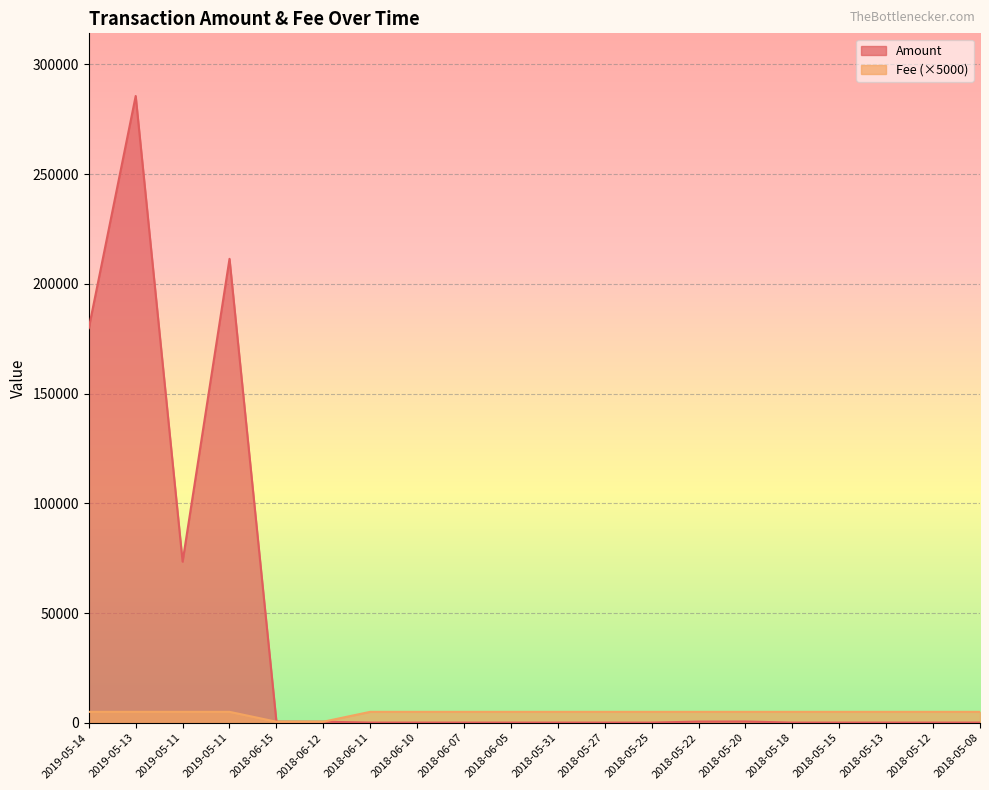

Which category has the lowest value in the Fee series?

2018-06-15